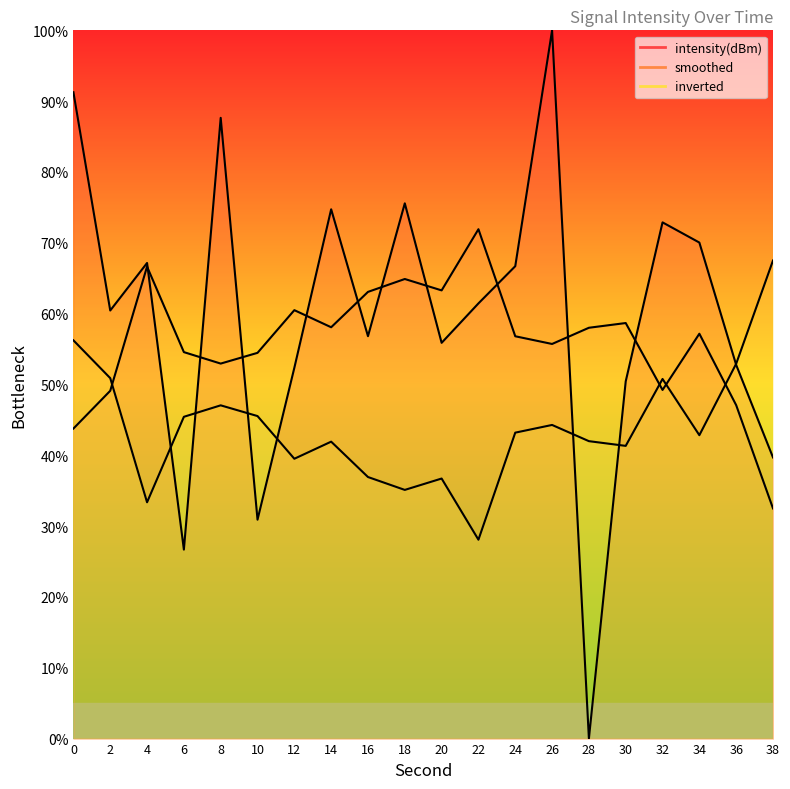

Reading left to right, transcribe all the data shown in this chart.

intensity(dBm): 91.3	60.4	67.2	26.7	87.6	30.9	52.4	74.7	56.8	75.6	55.9	61.4	66.7	100.0	0.0	50.4	72.9	70.0	52.8	39.7
smoothed: 43.8	49.1	66.6	54.6	52.9	54.5	60.5	58.1	63.1	64.9	63.3	71.9	56.8	55.7	58.0	58.7	49.2	57.2	47.1	32.5
inverted: 56.2	50.9	33.4	45.4	47.1	45.5	39.5	41.9	36.9	35.1	36.7	28.1	43.2	44.3	42.0	41.3	50.8	42.8	52.9	67.5